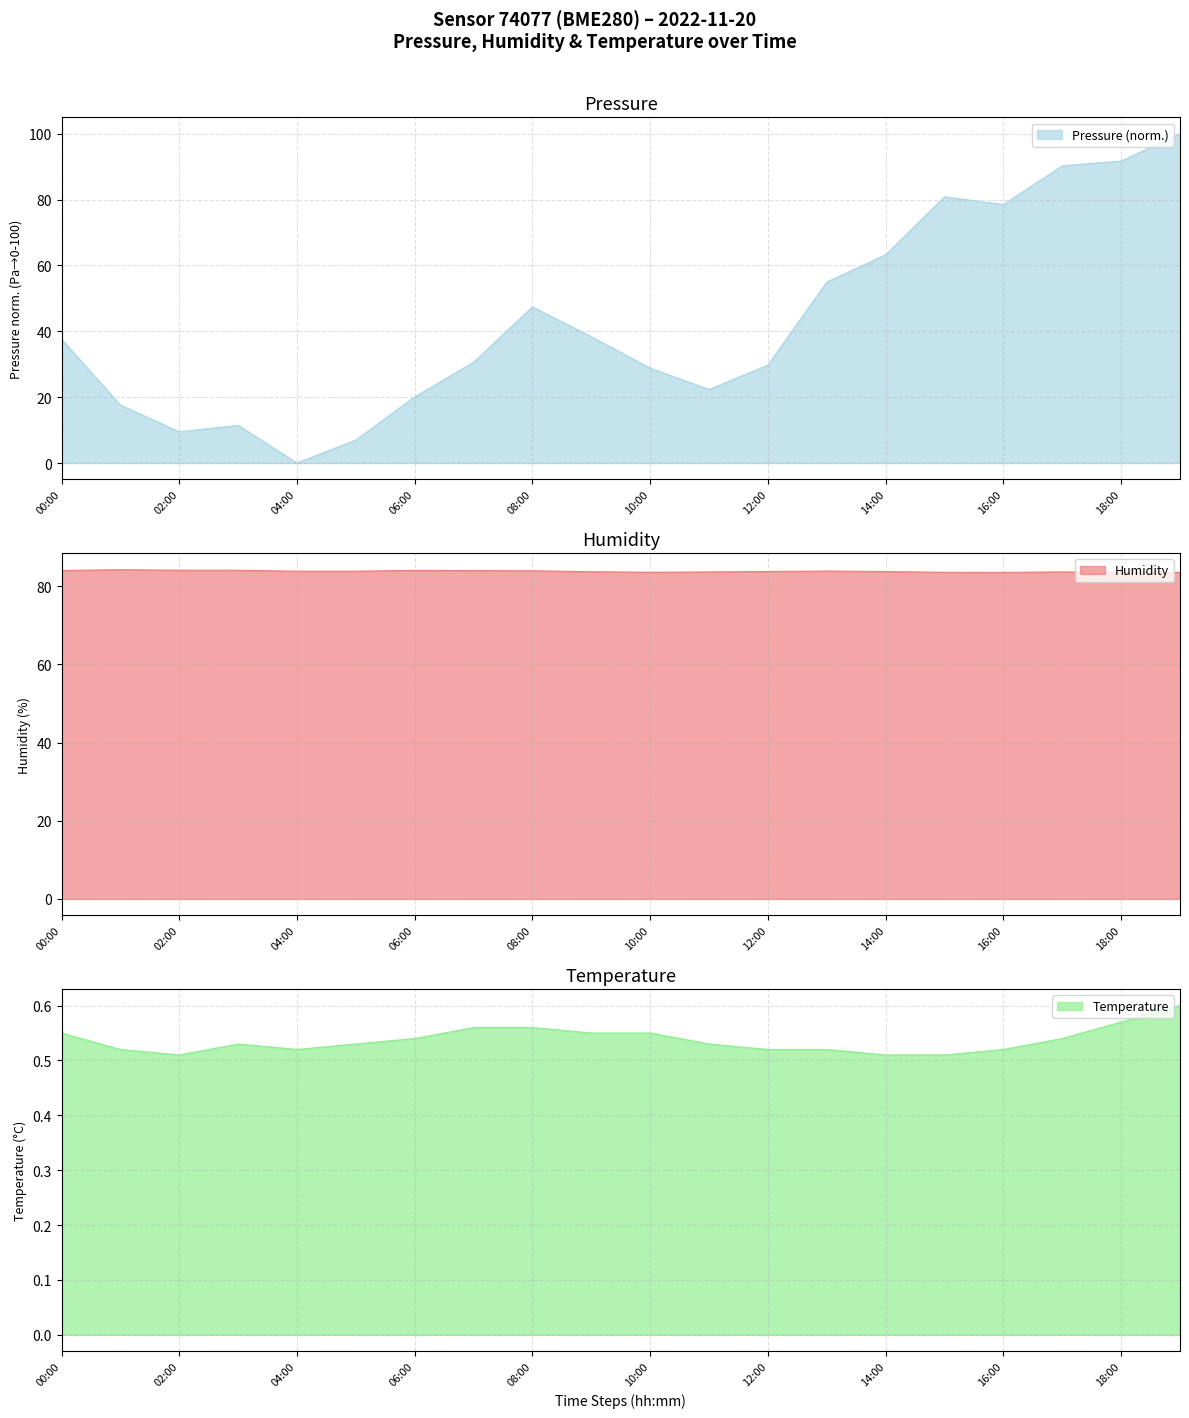

What position from the right is 06:00?

14